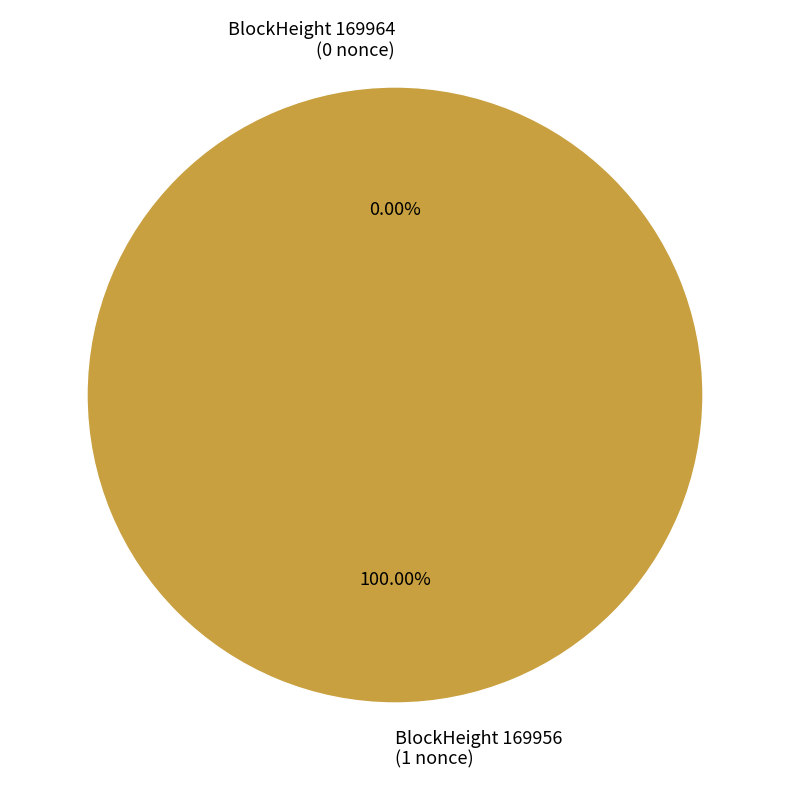

Combined, do 169964 and 169956 account for over 50%?

Yes